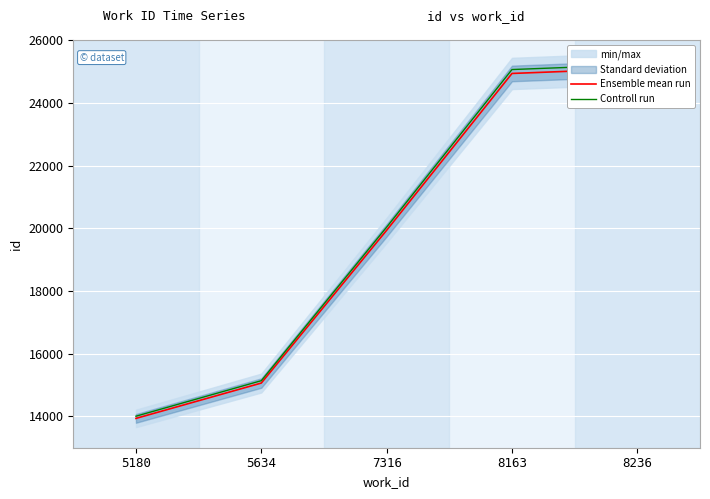

Where is Ensemble mean run nearest to the value 19517?

7316